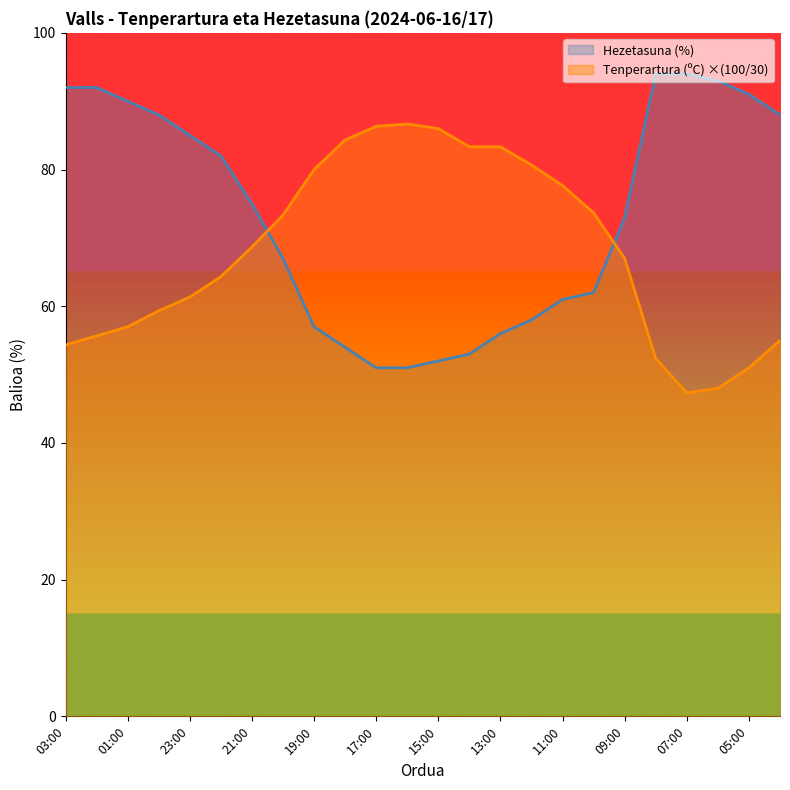

At which category is the sum across all series the highest?

02:00